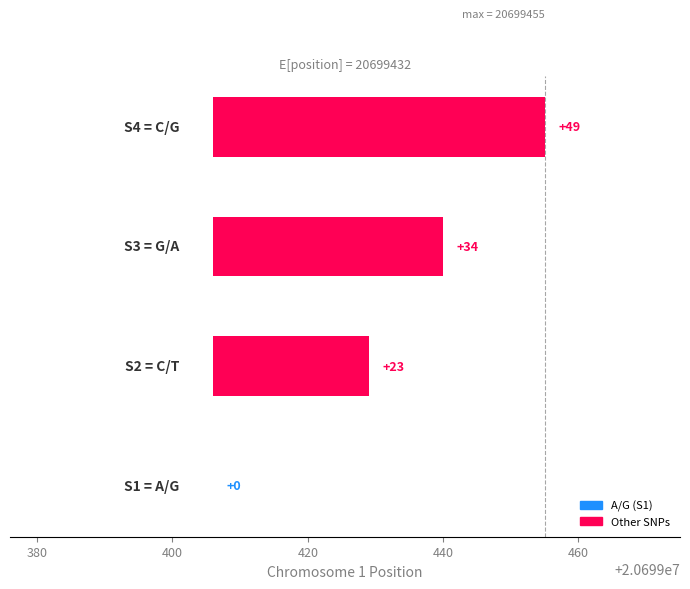

The chart shows a value of 20 at 400. True or false?

False